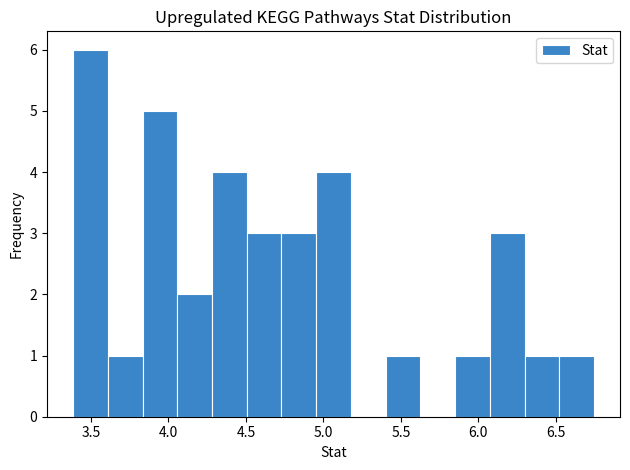

Reading left to right, list every bar in this chart as the range it spans on the x-axis followed by its height. Neither the bar edges nor the heights are printed on the chart, so give them approximately, as read against the axes.

3.40 to 3.60: 6
3.60 to 3.85: 1
3.85 to 4.05: 5
4.05 to 4.30: 2
4.30 to 4.50: 4
4.50 to 4.75: 3
4.75 to 4.95: 3
4.95 to 5.20: 4
5.20 to 5.40: 0
5.40 to 5.65: 1
5.65 to 5.85: 0
5.85 to 6.05: 1
6.05 to 6.30: 3
6.30 to 6.50: 1
6.50 to 6.75: 1